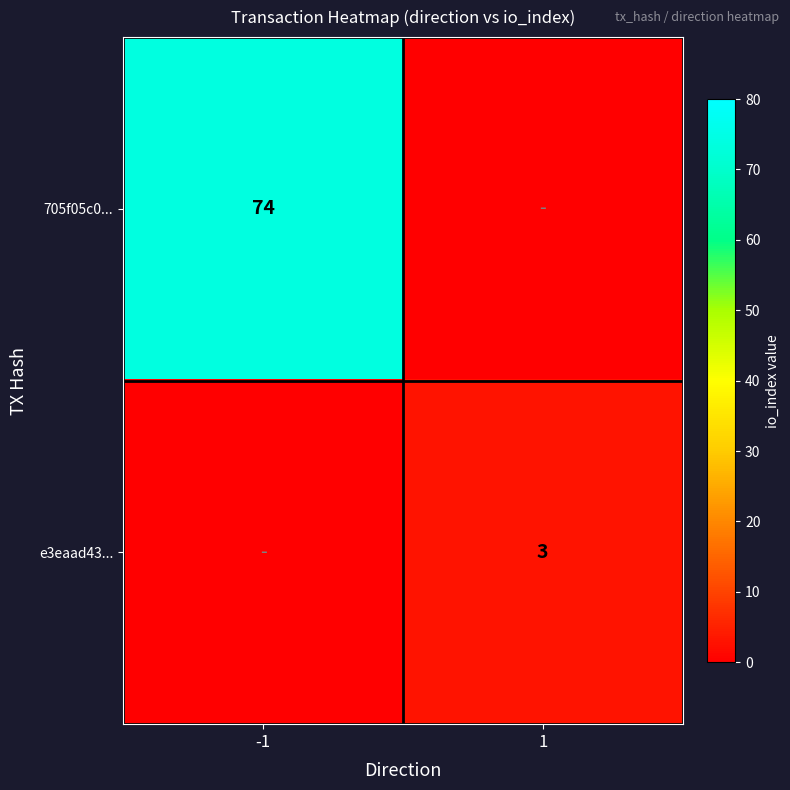

The value of 705f05c0... at -1 is 23. True or false?

False